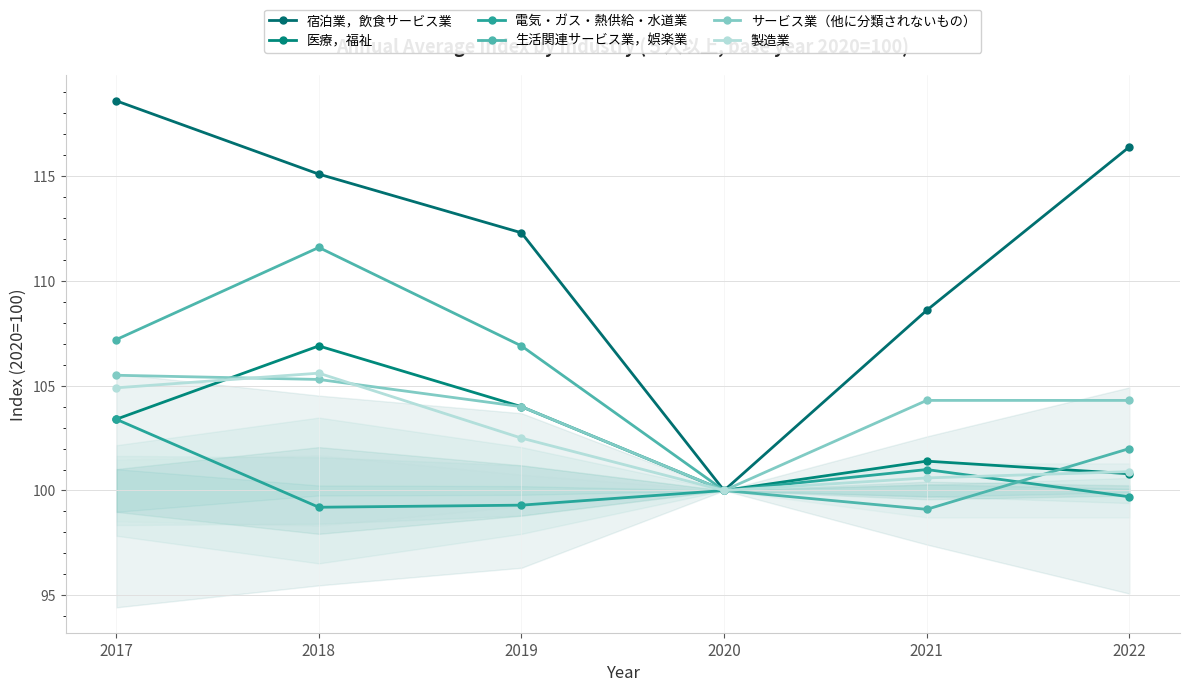

Between 2021 and 2017, which is larger?

2017